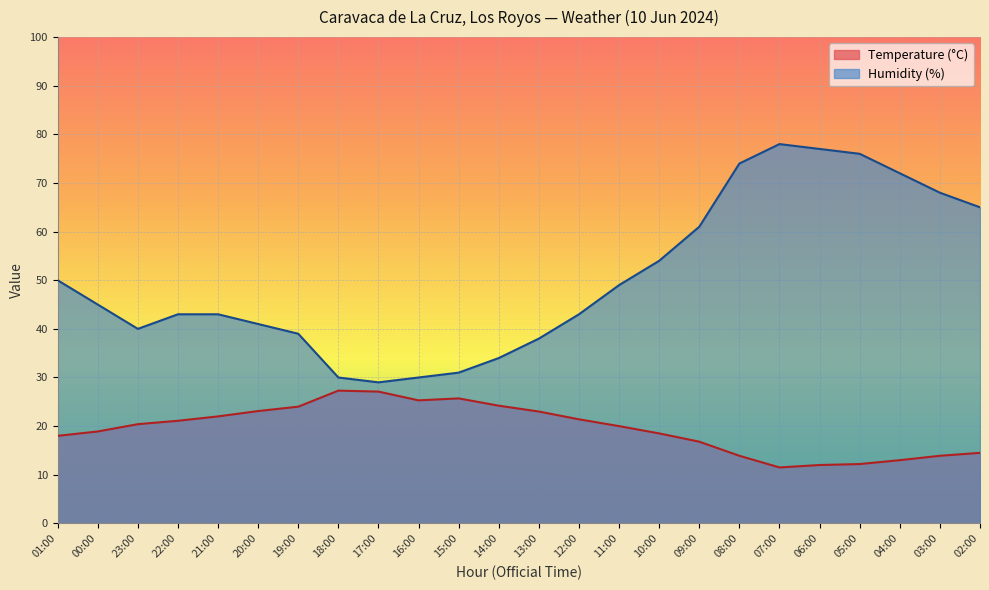

In Humidity (%), how many points are lower than both neighbors (excluding endpoints)?

2